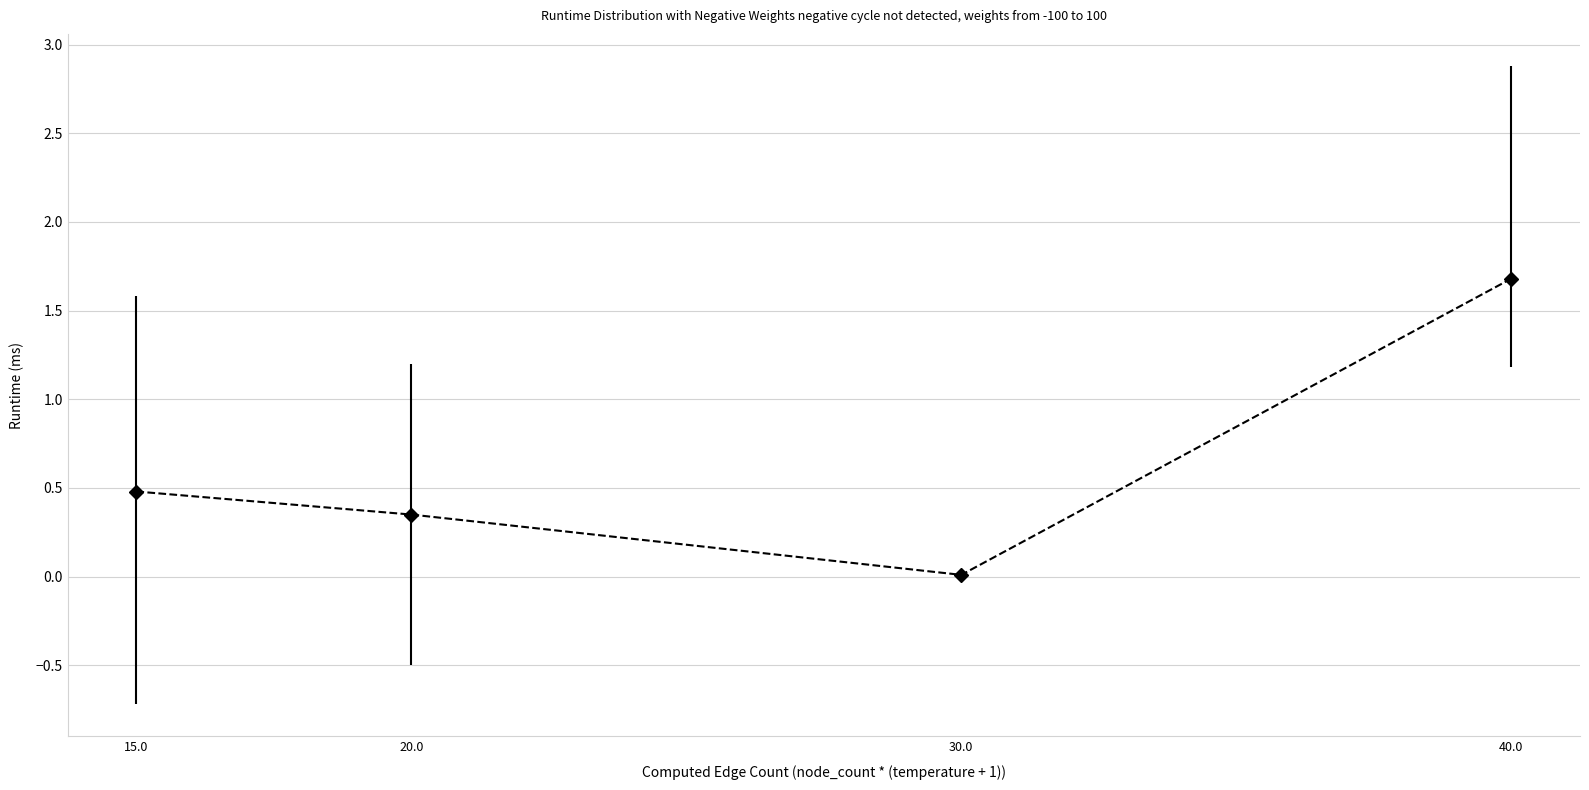

Where is the data nearest to the value 0?

30.0